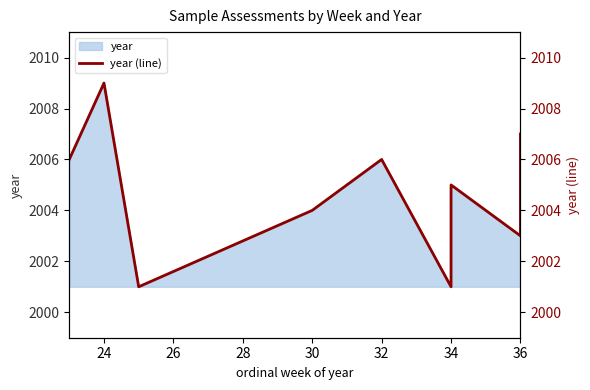

What is the approximate value at 24?

2009